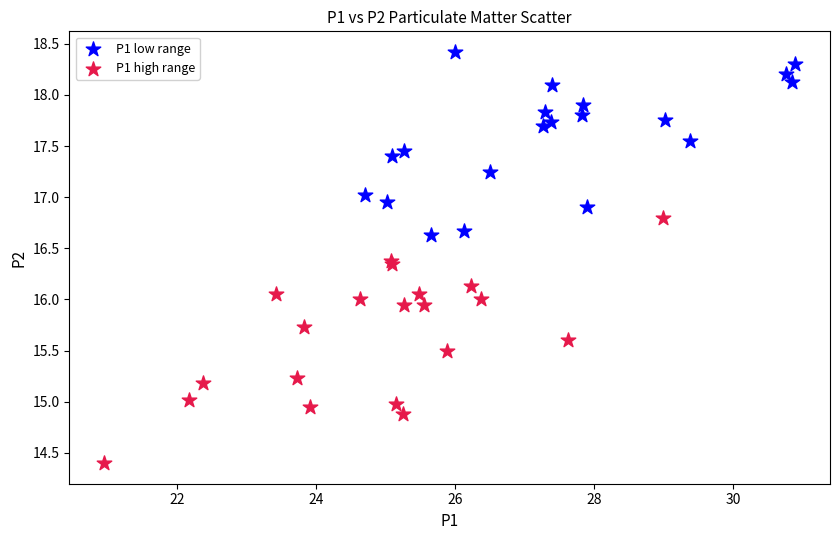

Which series contains the lowest Y value?

P1 high range